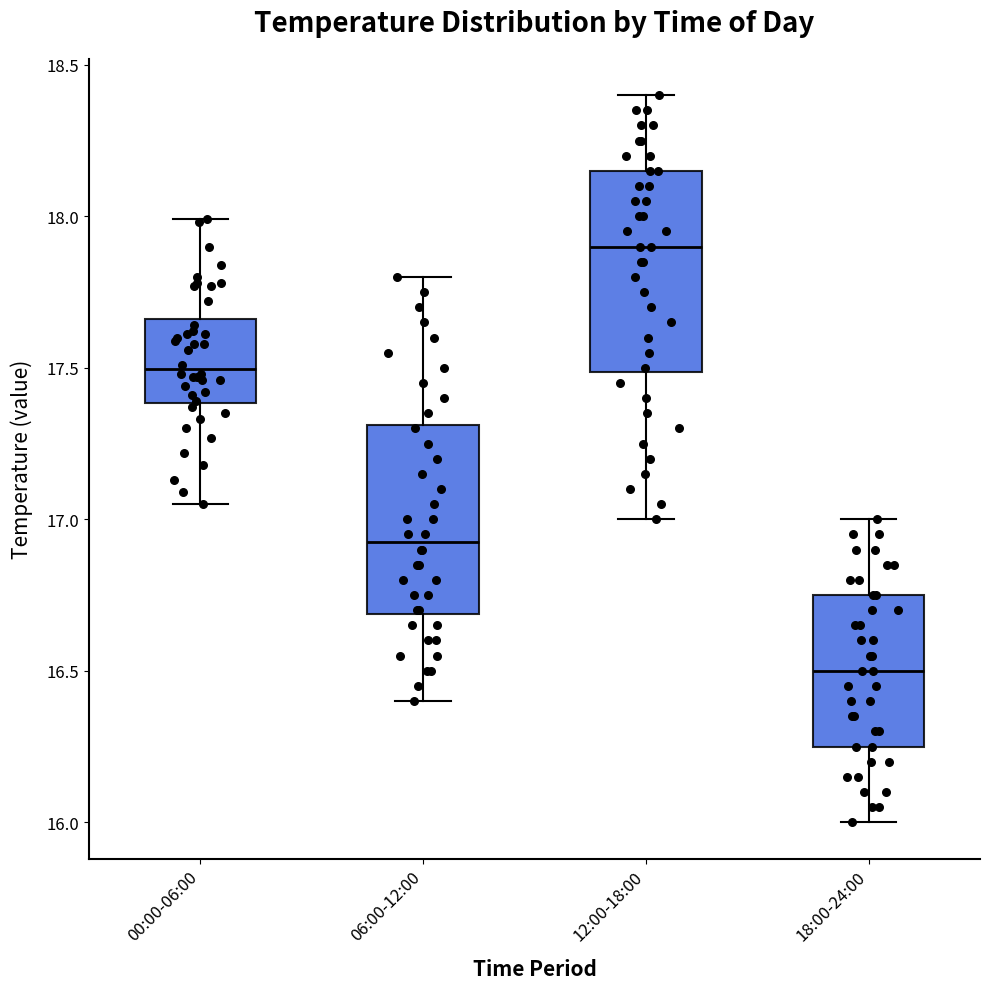

Which box's median line is the highest?

12:00-18:00